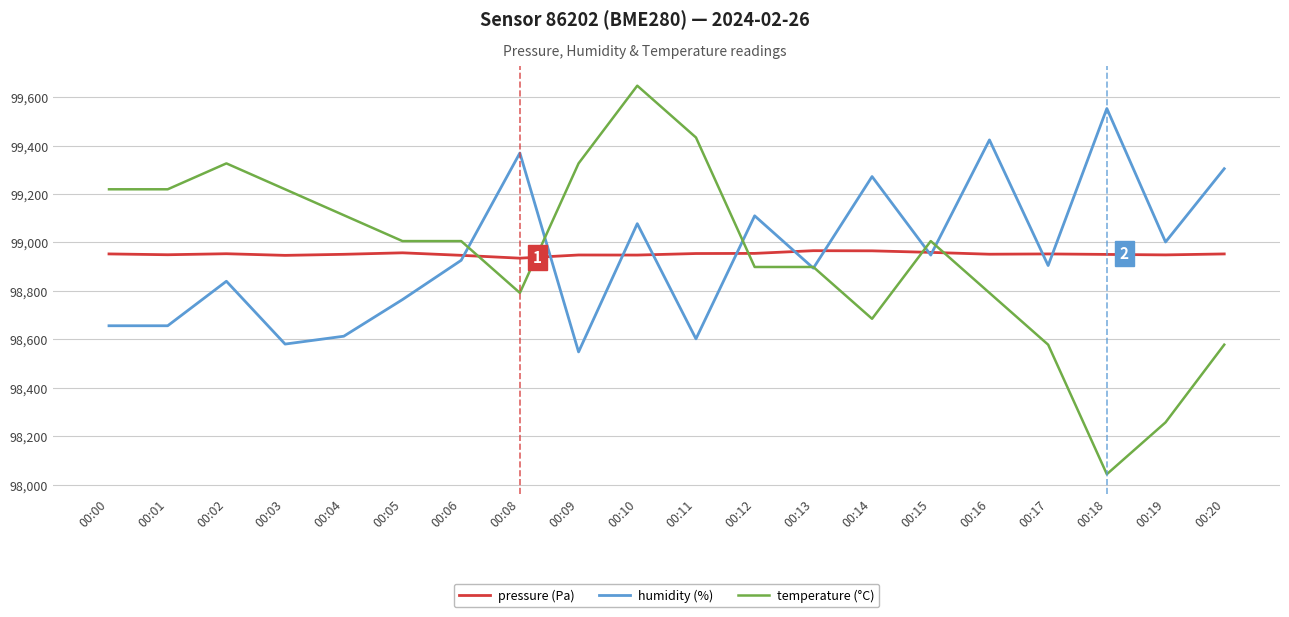

Rank the series by their maximum value, from highest to lowest.

temperature (°C), humidity (%), pressure (Pa)